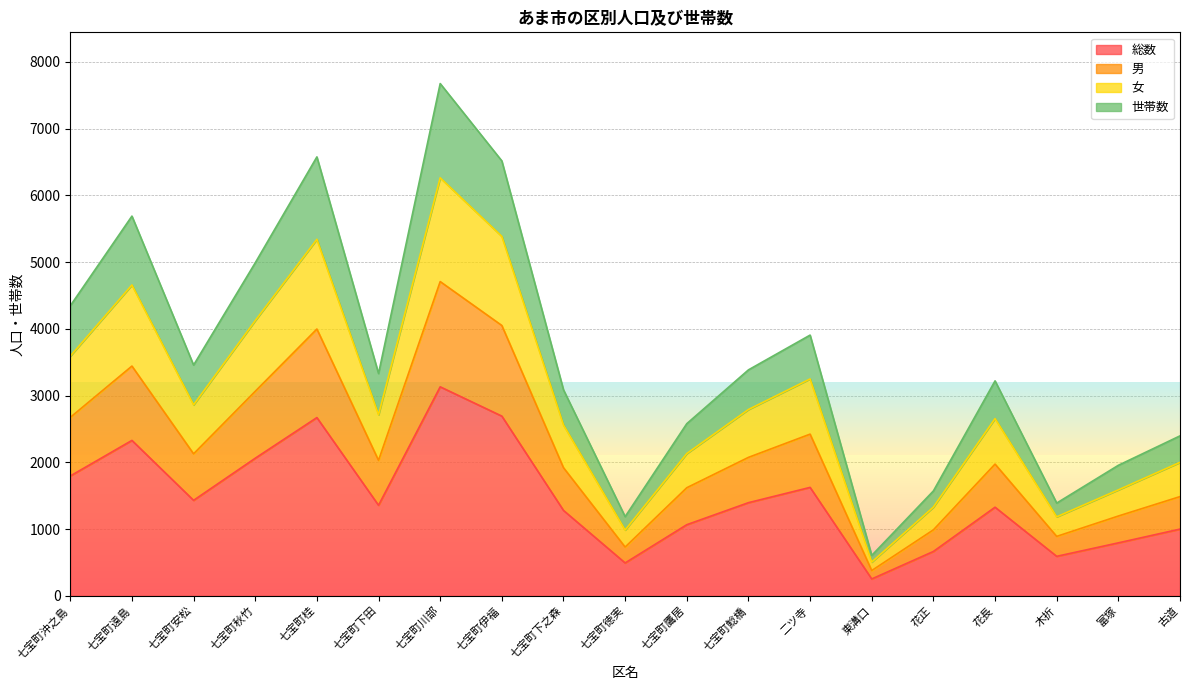

Which series changed the most between 七宝町鷹居 and 二ツ寺?

世帯数